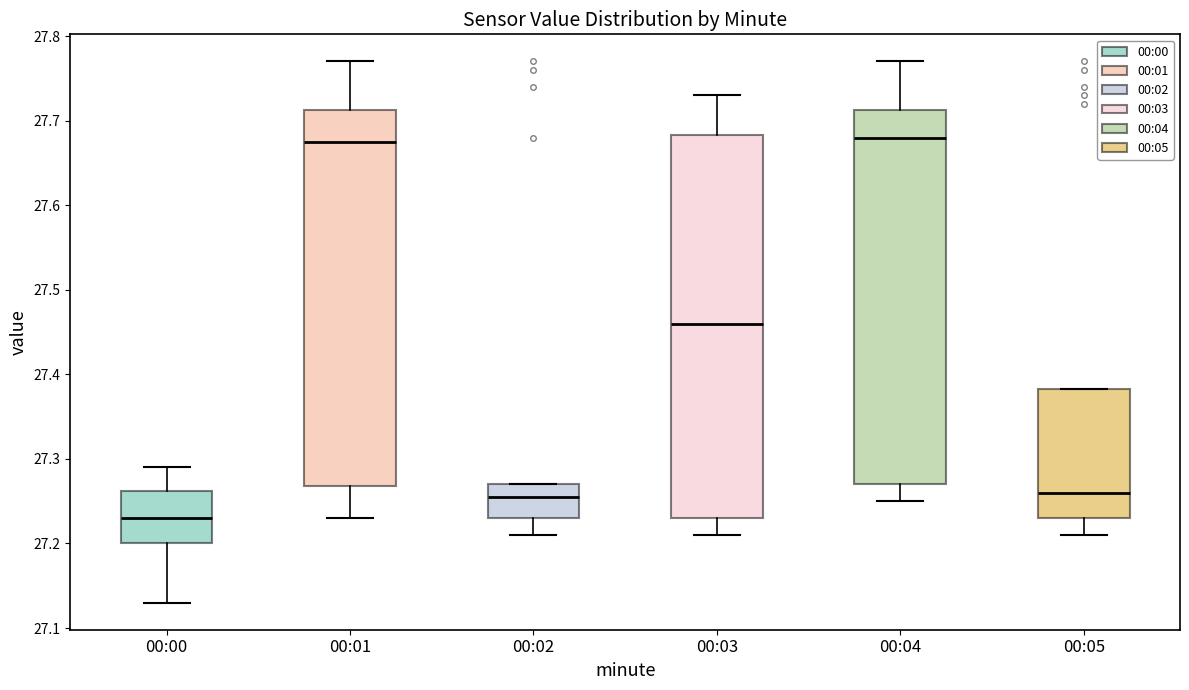

Reading left to right, read every box against the y-axis: the position of its median line, the range the box covers, and the ends of its whiskers. The values are not printed on the chart, so give them approximately, as read against the axis.

00:00: median 27.23, box 27.20 to 27.26, whiskers 27.13 to 27.29
00:01: median 27.68, box 27.27 to 27.71, whiskers 27.23 to 27.77
00:02: median 27.26, box 27.23 to 27.27, whiskers 27.21 to 27.27
00:03: median 27.46, box 27.23 to 27.68, whiskers 27.21 to 27.73
00:04: median 27.68, box 27.27 to 27.71, whiskers 27.25 to 27.77
00:05: median 27.26, box 27.23 to 27.38, whiskers 27.21 to 27.38